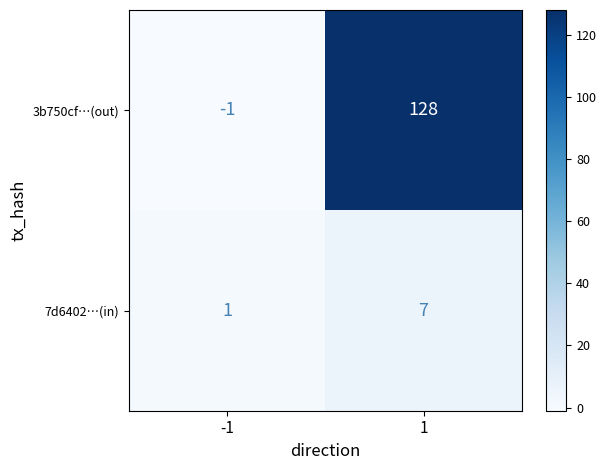

What is the sum of the 7d6402…(in) values at -1 and 1?

8